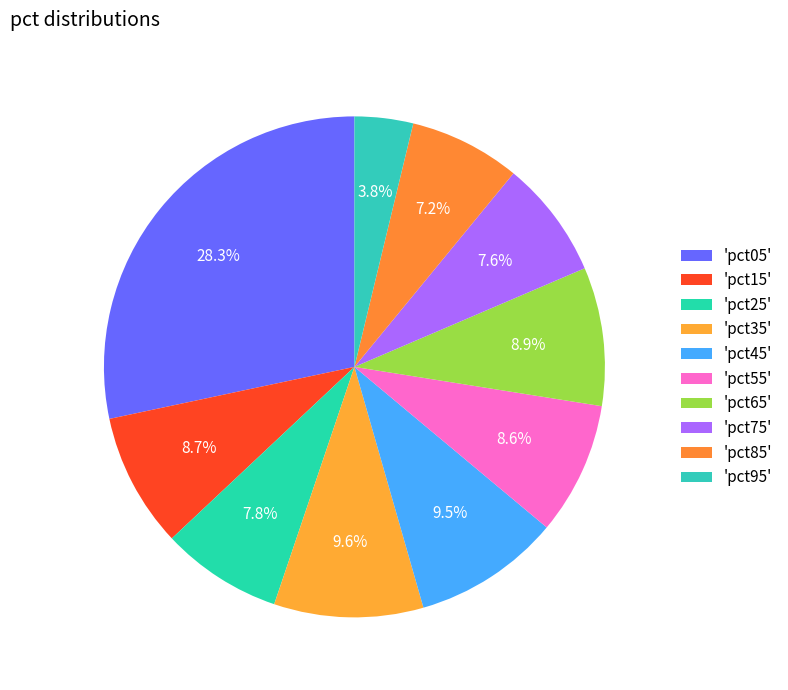

What is the smallest slice in the pie chart?

pct95